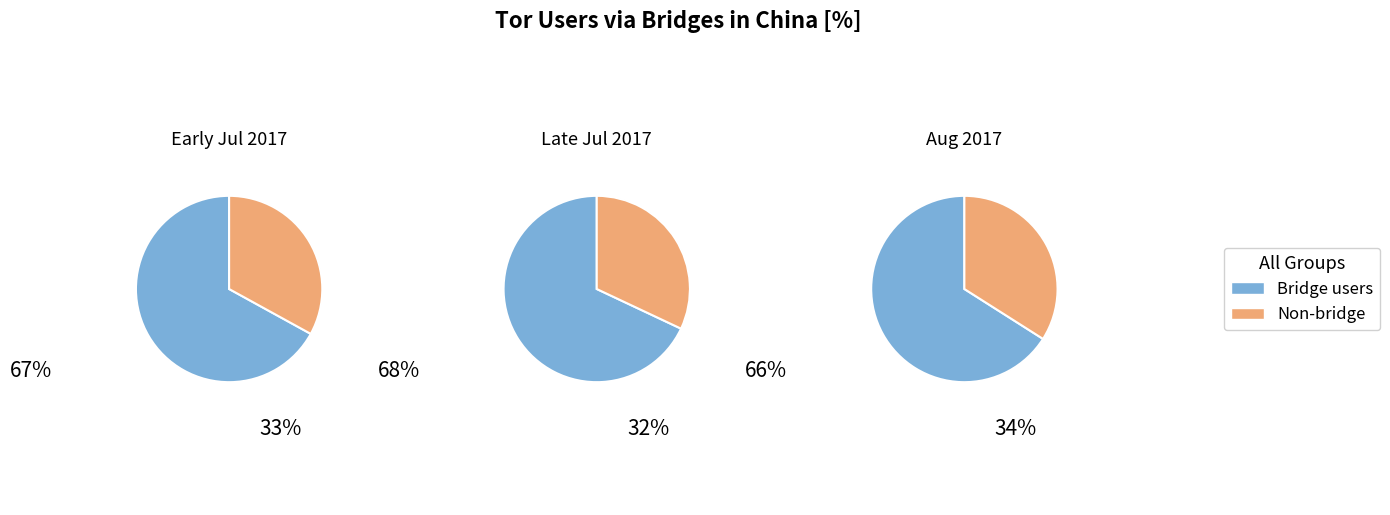

Combined, do 20 and 17 account for over 50%?

No